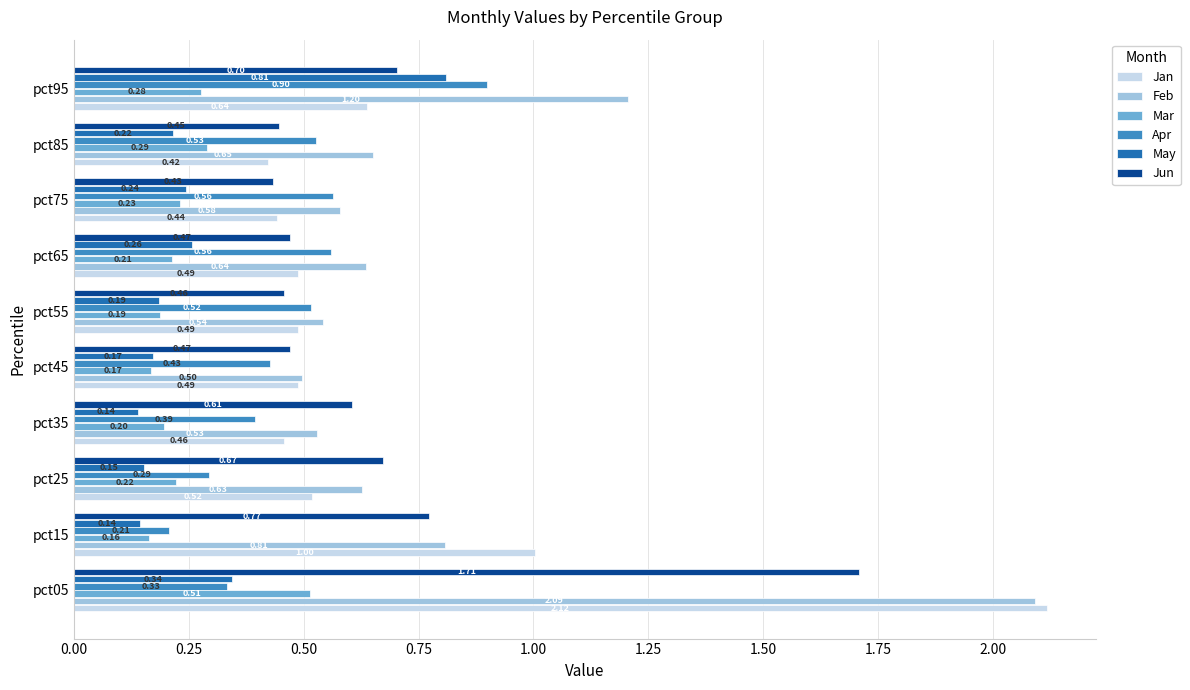

What is the average value of the Jun series?

0.7